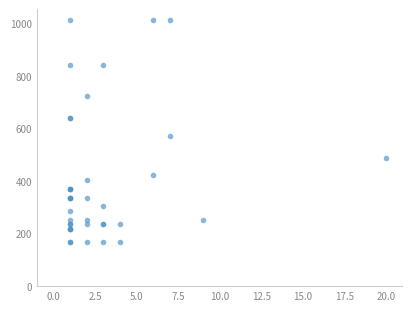

What Y value in the scatter plot is closest to 590?

573.6